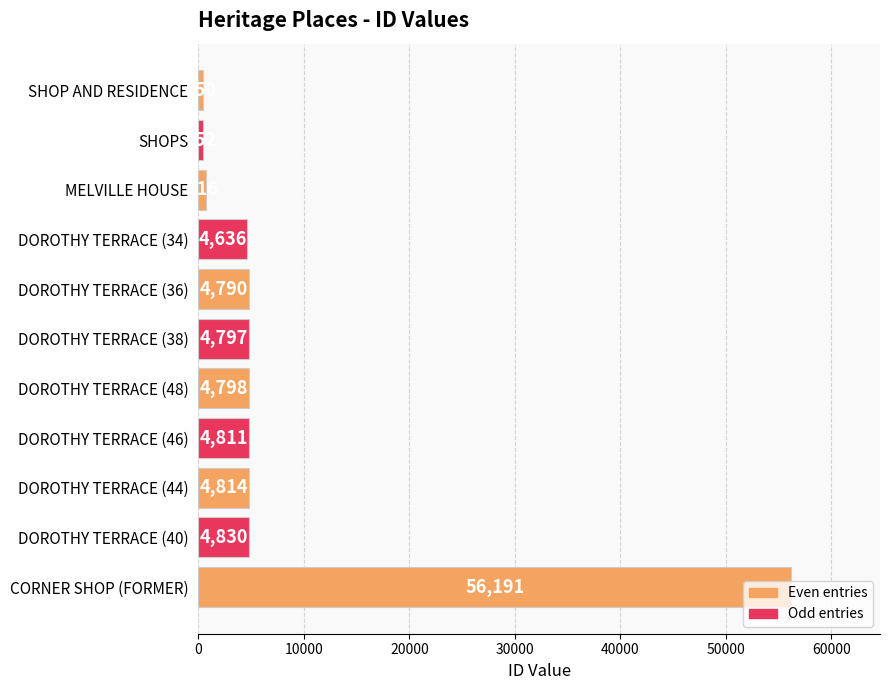

What is the difference between the maximum and minimum values?

55741